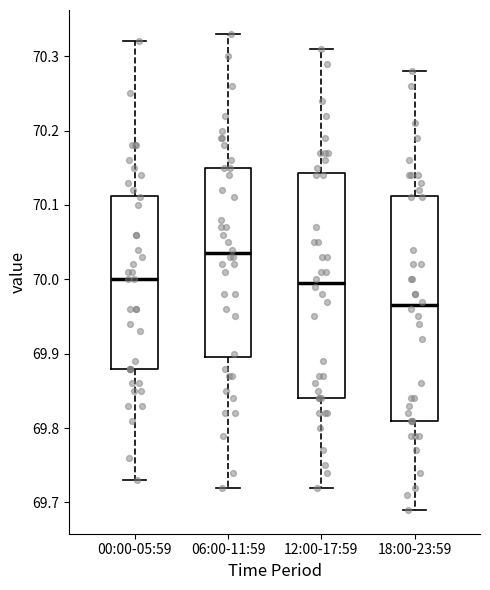

Where does the median line of the box for 12:00-17:59 sit on the y-axis? The values are not printed on the chart, so give them approximately, as read against the axis.

70.00